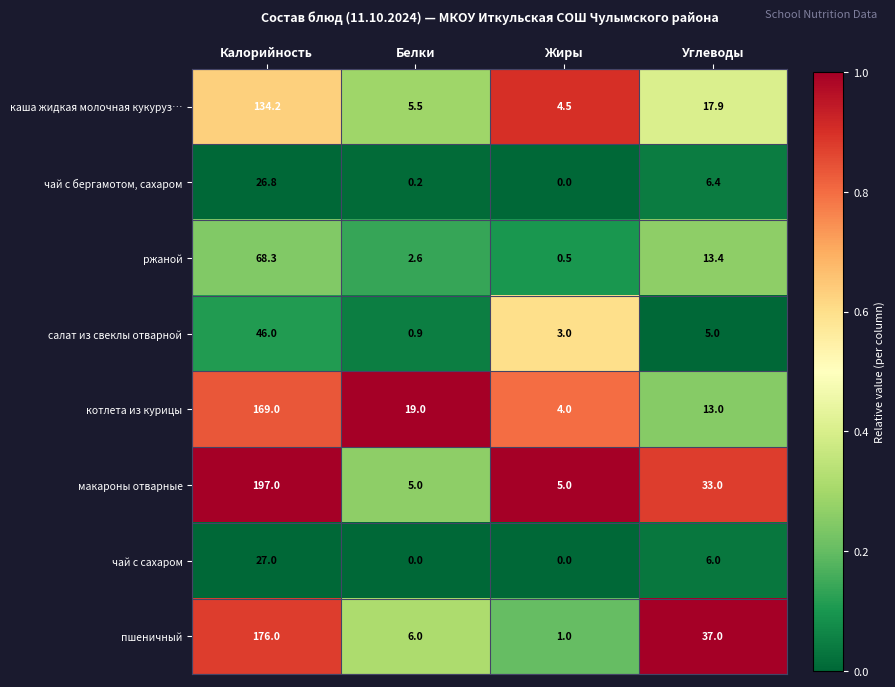

What is the approximate value of каша жидкая молочная кукуруз… at Белки?

5.5